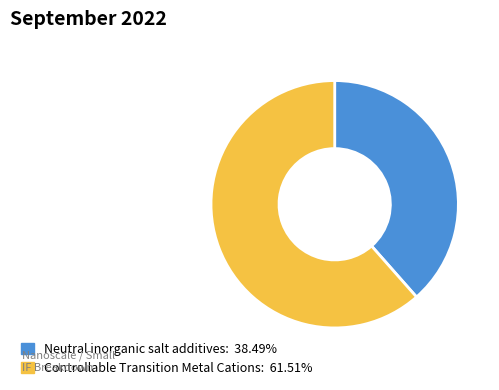

Rank the categories by value from lowest to highest.

Neutral inorganic salt additives, Controllable Transition Metal Cations